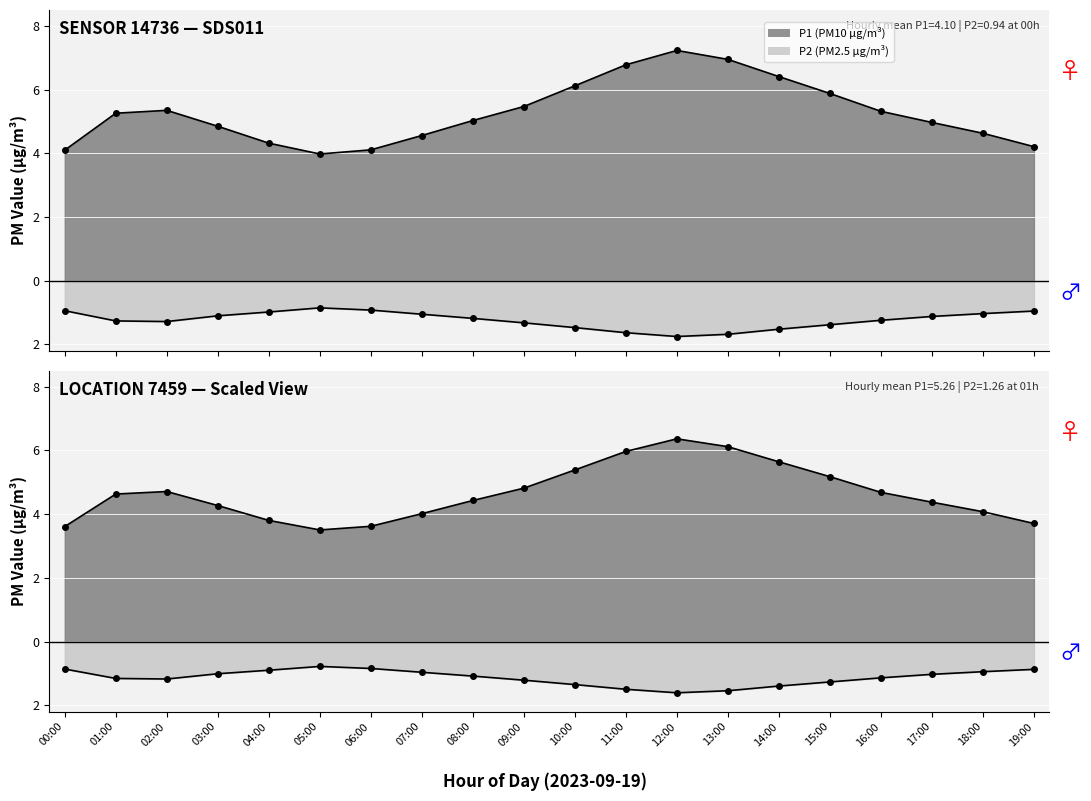

Which series has the widest spread of values?

P1